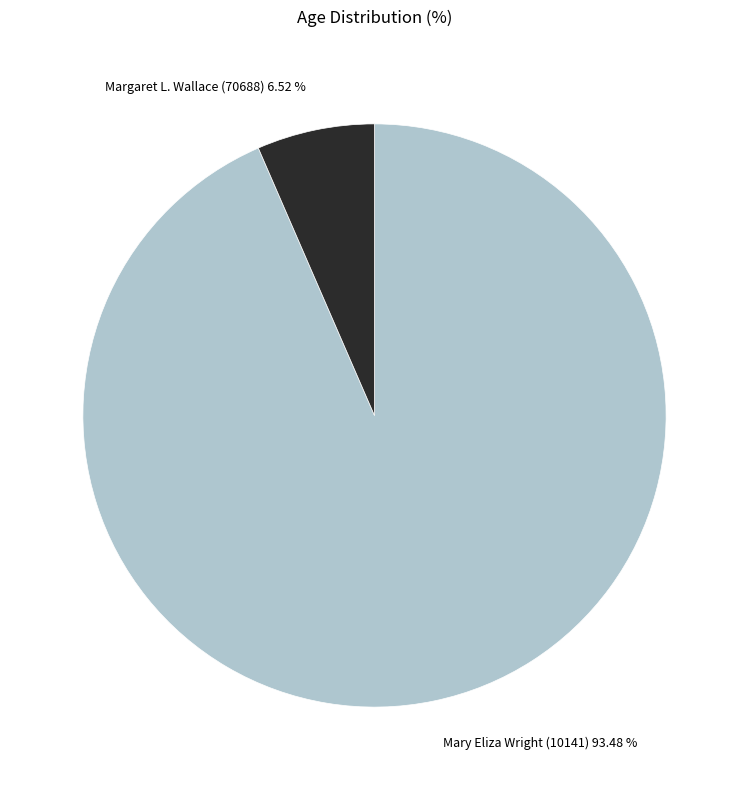

True or false: Margaret L. Wallace (70688) accounts for 7% of the total.

True